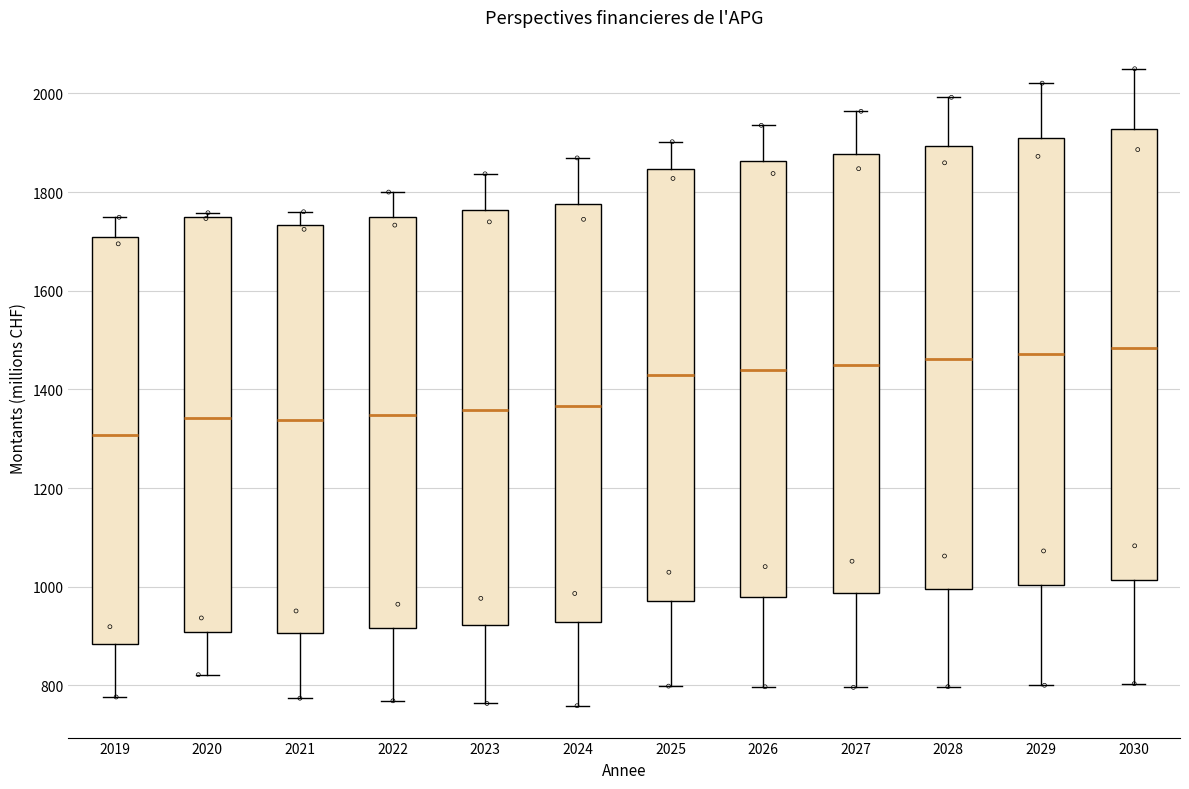

Where does the lower whisker of the box at x = 2022 end on the y-axis? The values are not printed on the chart, so give them approximately, as read against the axis.

760